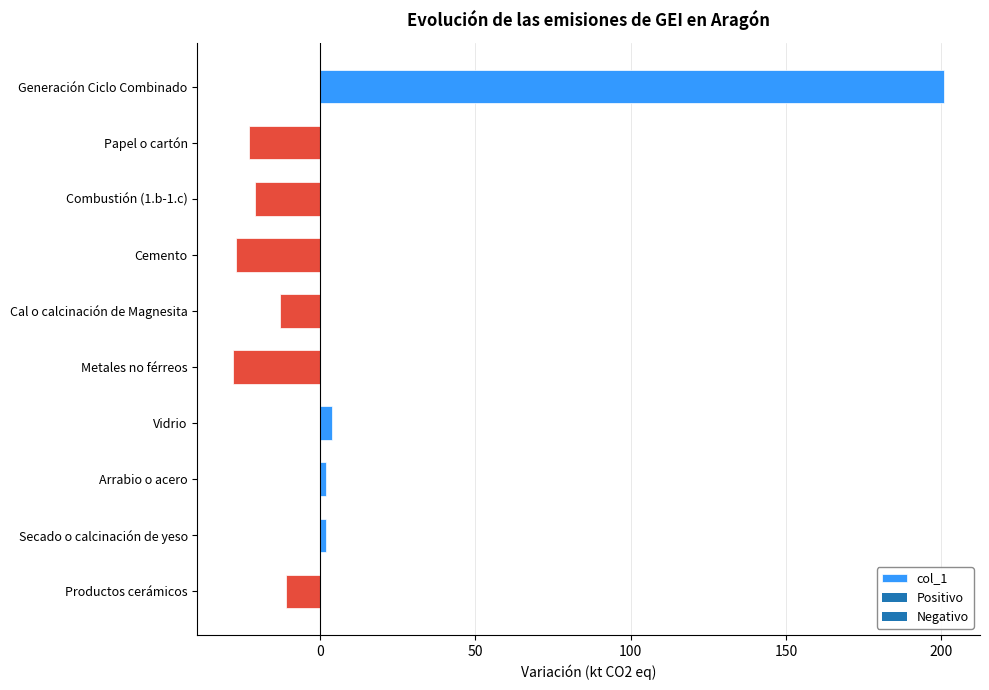

What is the value of the 5th bar from the top?

-13